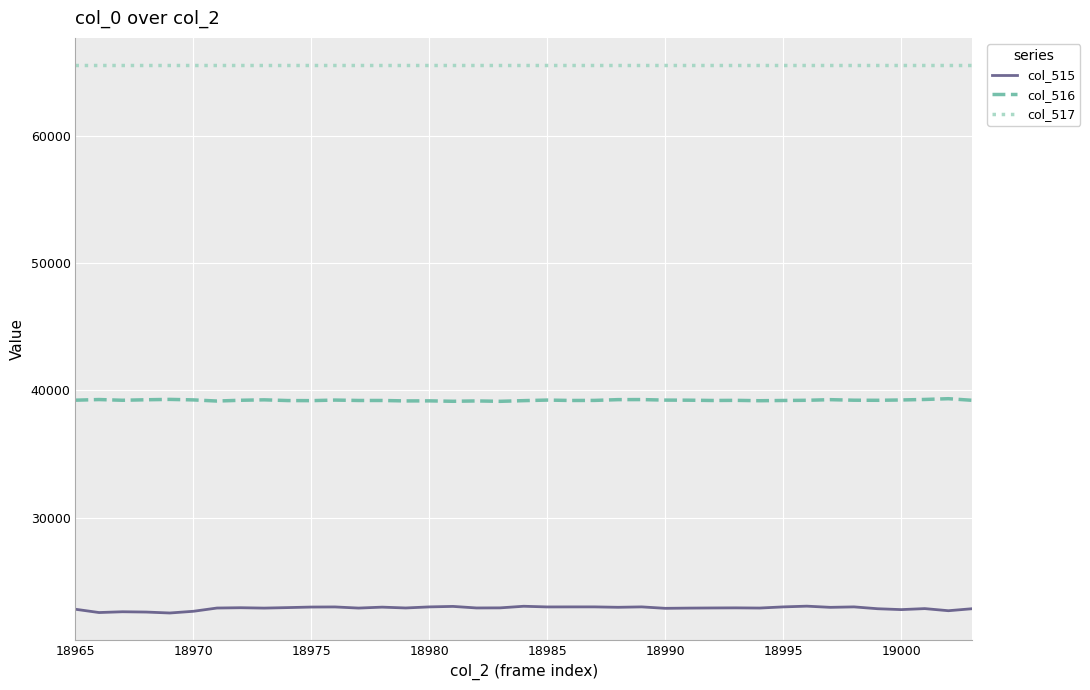

Which series has the largest total across all categories?

col_517